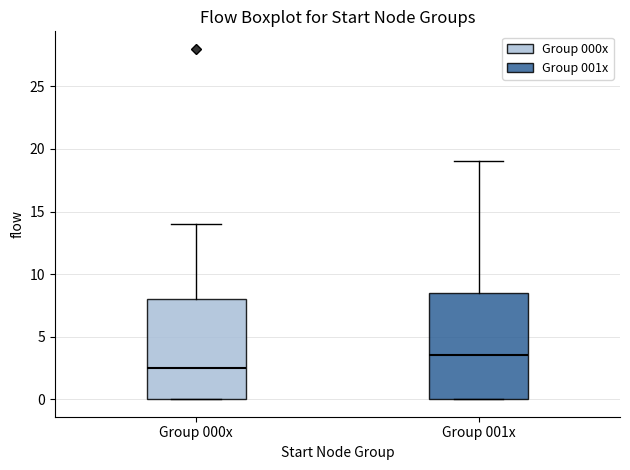

Reading left to right, transcribe this box plot: for each box, give where its median line is, the range the box spans, and where its two whiskers end, as read against the y-axis. The values are not printed on the chart, so give them approximately, as read against the axis.

Group 000x: median 2.5, box 0.0 to 8.0, whiskers 0.0 to 14.0
Group 001x: median 3.5, box 0.0 to 8.5, whiskers 0.0 to 19.0